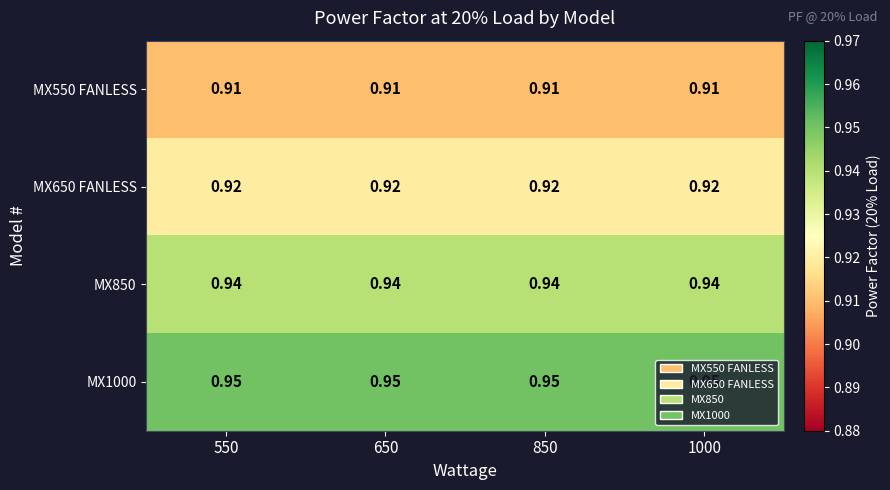

Is the value of MX1000 at 1000 greater than the value of MX550 FANLESS at 1000?

Yes